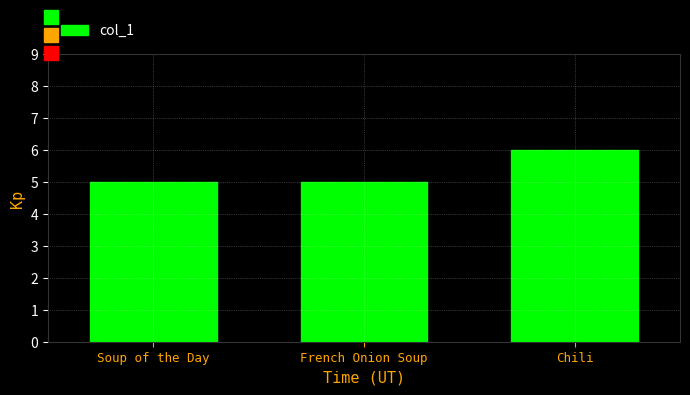

Reading left to right, transcribe all the data shown in this chart.

Soup of the Day=5	French Onion Soup=5	Chili=6